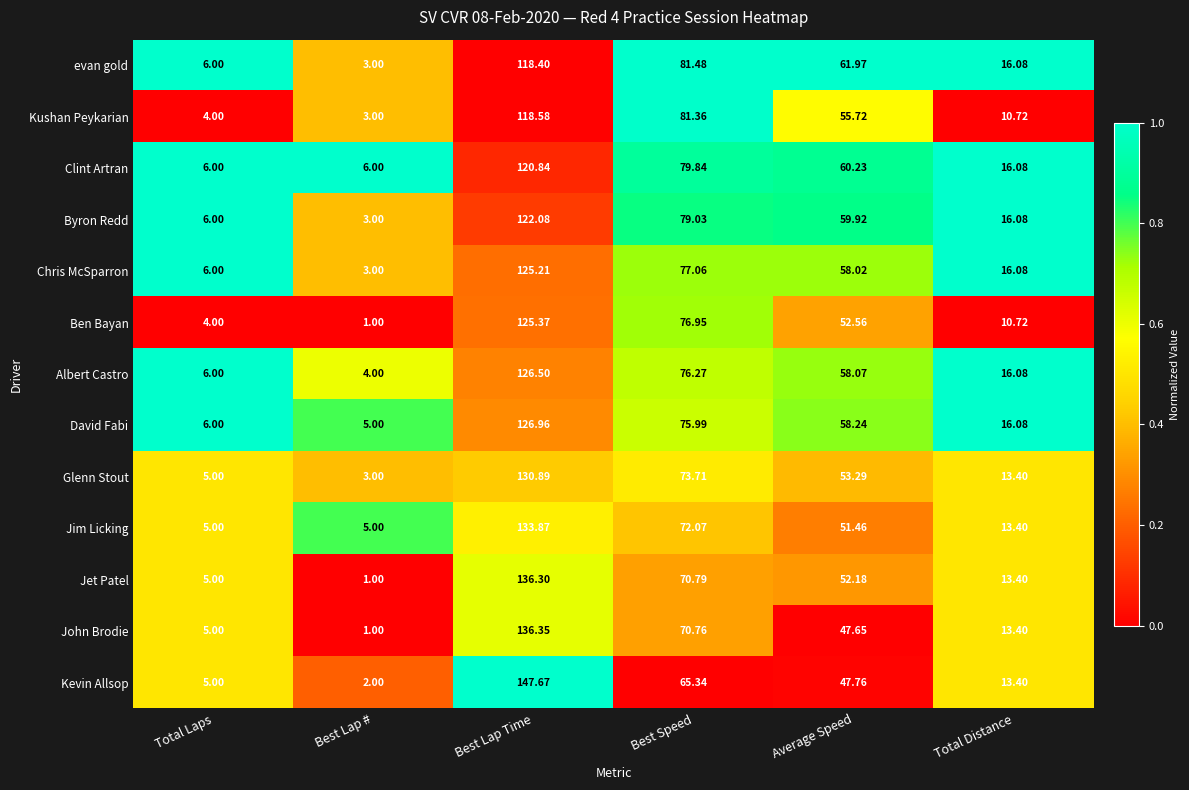

Which series has the widest spread of values?

Kevin Allsop